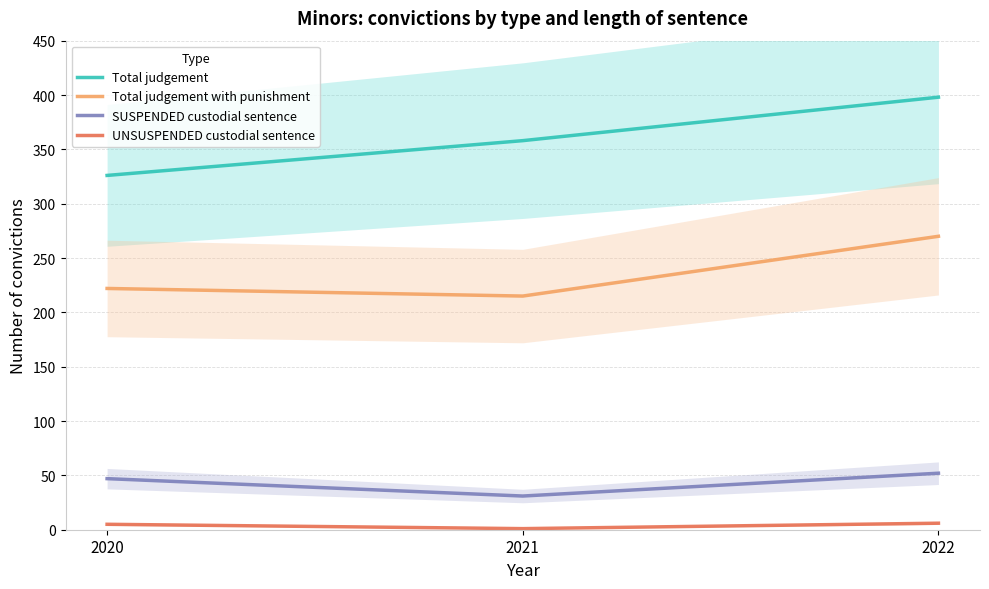

Which has a higher value, 2022 or 2021?

2022